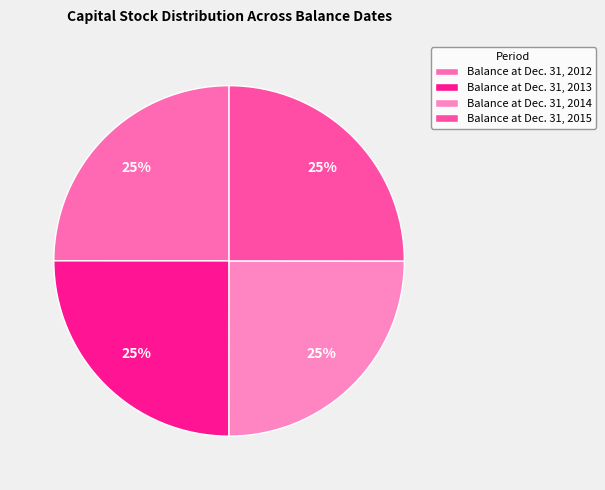

How many segments does this pie chart have?

4